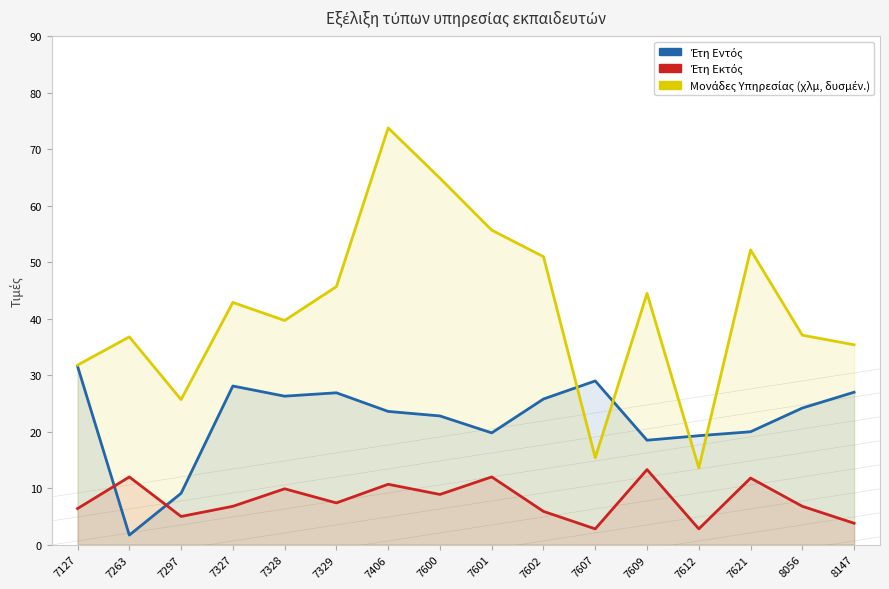

Reading left to right, extract all data points from this chart.

Έτη Εντός: 31.6	1.7	9.1	28.1	26.3	26.9	23.6	22.8	19.8	25.8	29.0	18.5	19.3	20.0	24.2	27.0
Έτη Εκτός: 6.4	12.0	5.0	6.8	9.9	7.4	10.7	8.9	12.0	5.9	2.8	13.3	2.8	11.8	6.8	3.8
Μονάδες Υπηρεσίας (χλμ, δυσμέν.): 31.8	36.8	25.7	42.9	39.7	45.7	73.8	64.9	55.7	51.0	15.4	44.5	13.6	52.2	37.1	35.4